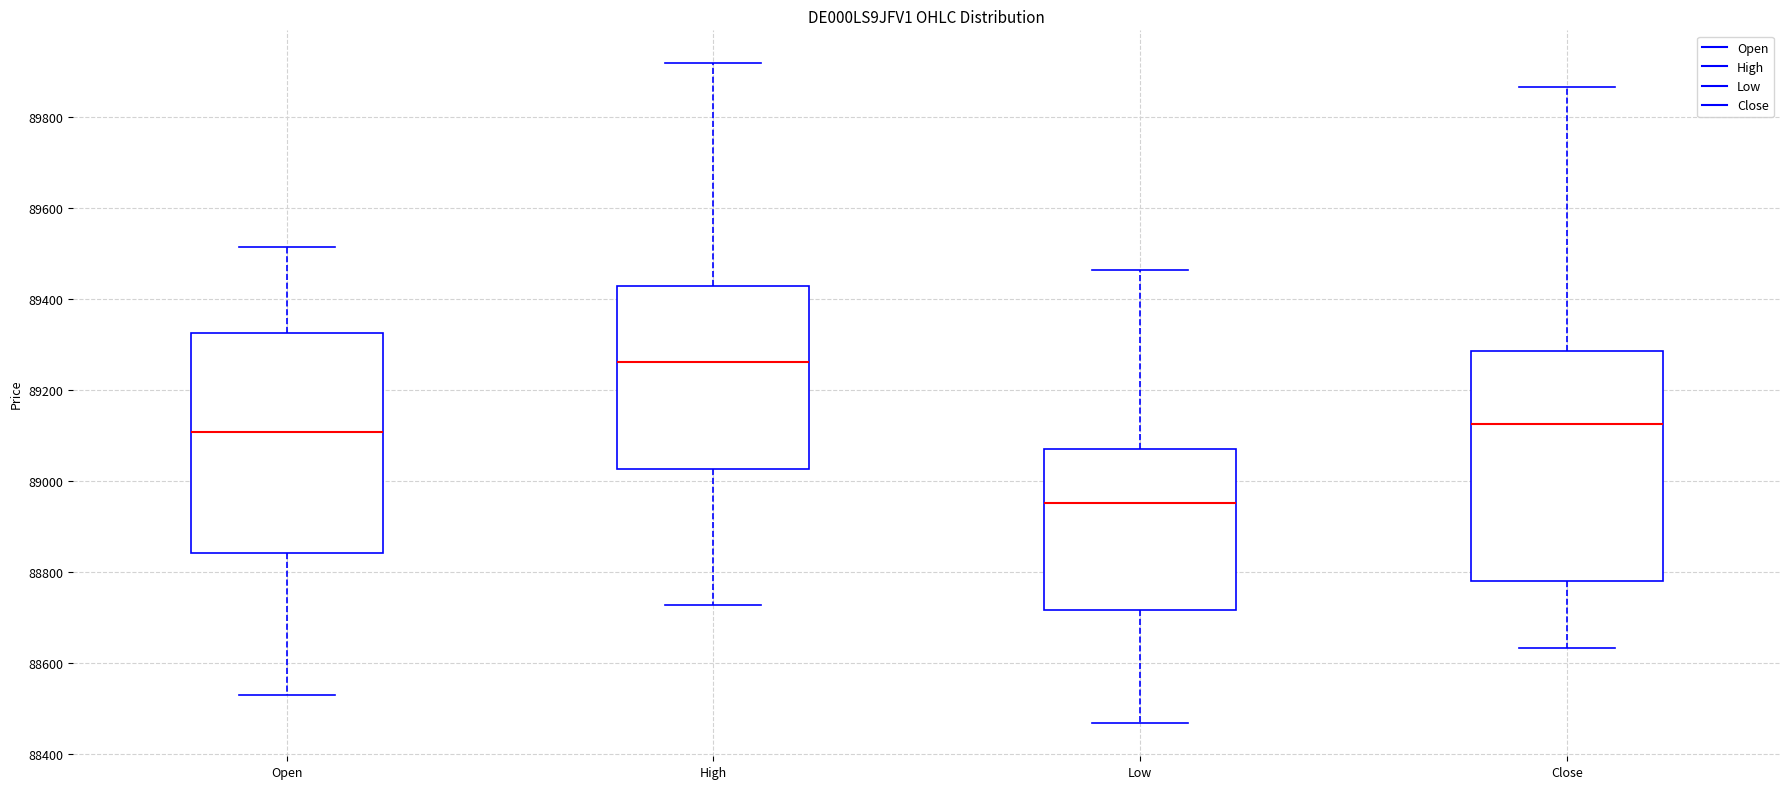

Reading left to right, transcribe this box plot: for each box, give where its median line is, the range the box spans, and where its two whiskers end, as read against the y-axis. The values are not printed on the chart, so give them approximately, as read against the axis.

Open: median 89100, box 88840 to 89320, whiskers 88540 to 89520
High: median 89260, box 89020 to 89420, whiskers 88720 to 89920
Low: median 88960, box 88720 to 89080, whiskers 88460 to 89460
Close: median 89120, box 88780 to 89280, whiskers 88640 to 89860